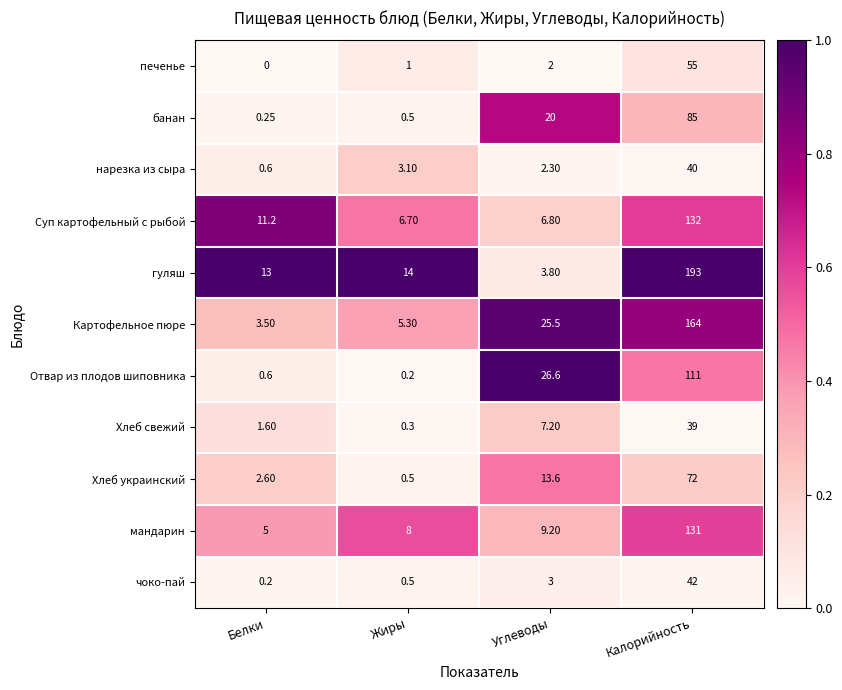

Where is нарезка из сыра nearest to the value 20?

Жиры